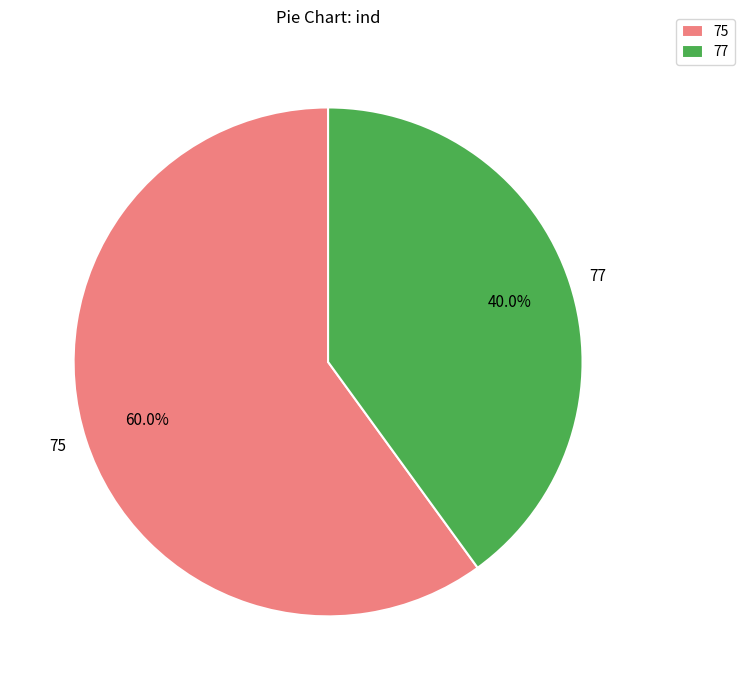

Combined, what portion of the pie is 77 and 75?

100.0%